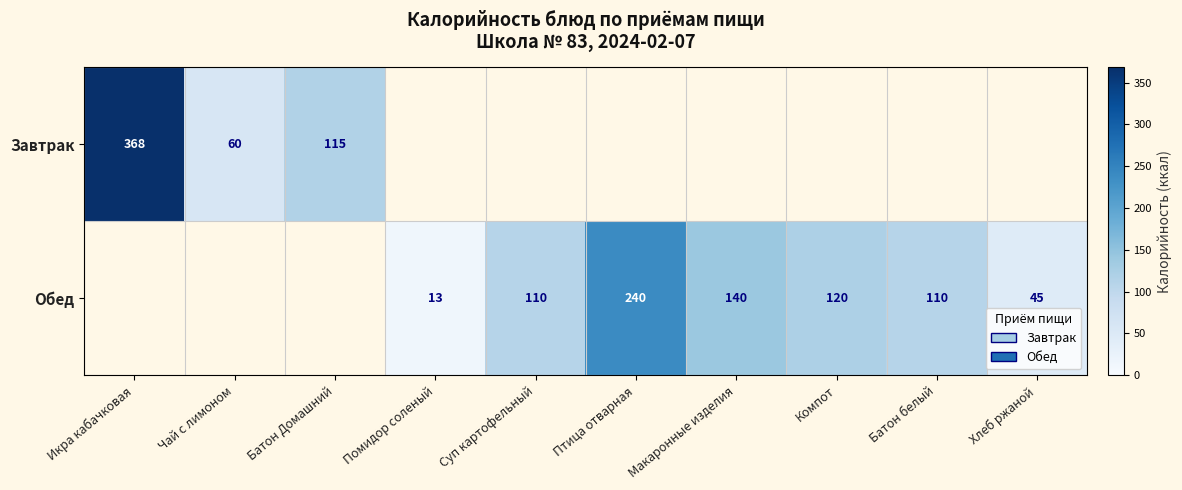

What is the minimum value shown in the chart?

13.0